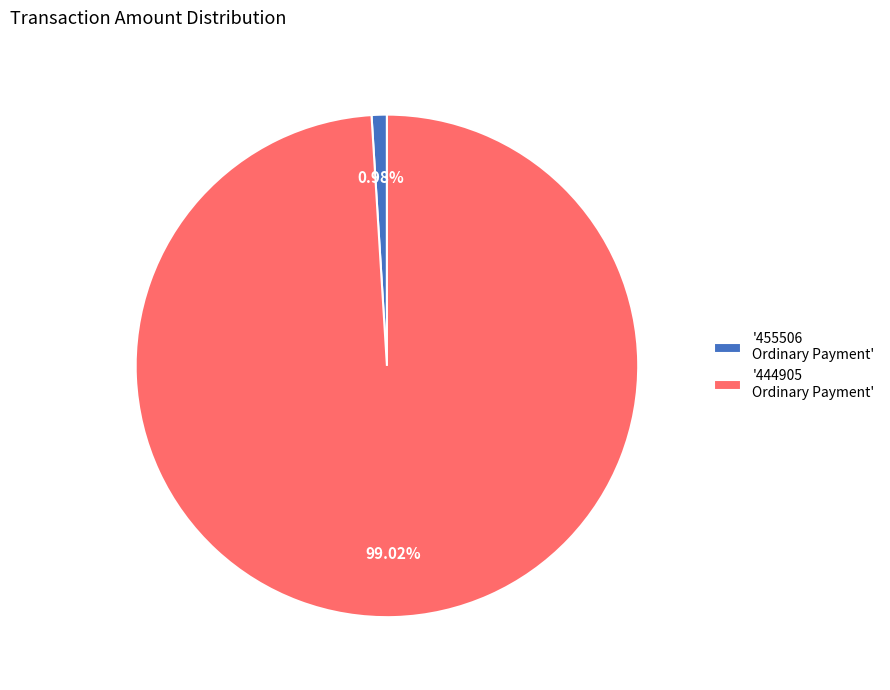

Do '444905 Ordinary Payment' and '455506 Ordinary Payment' together represent more than half of the pie?

Yes